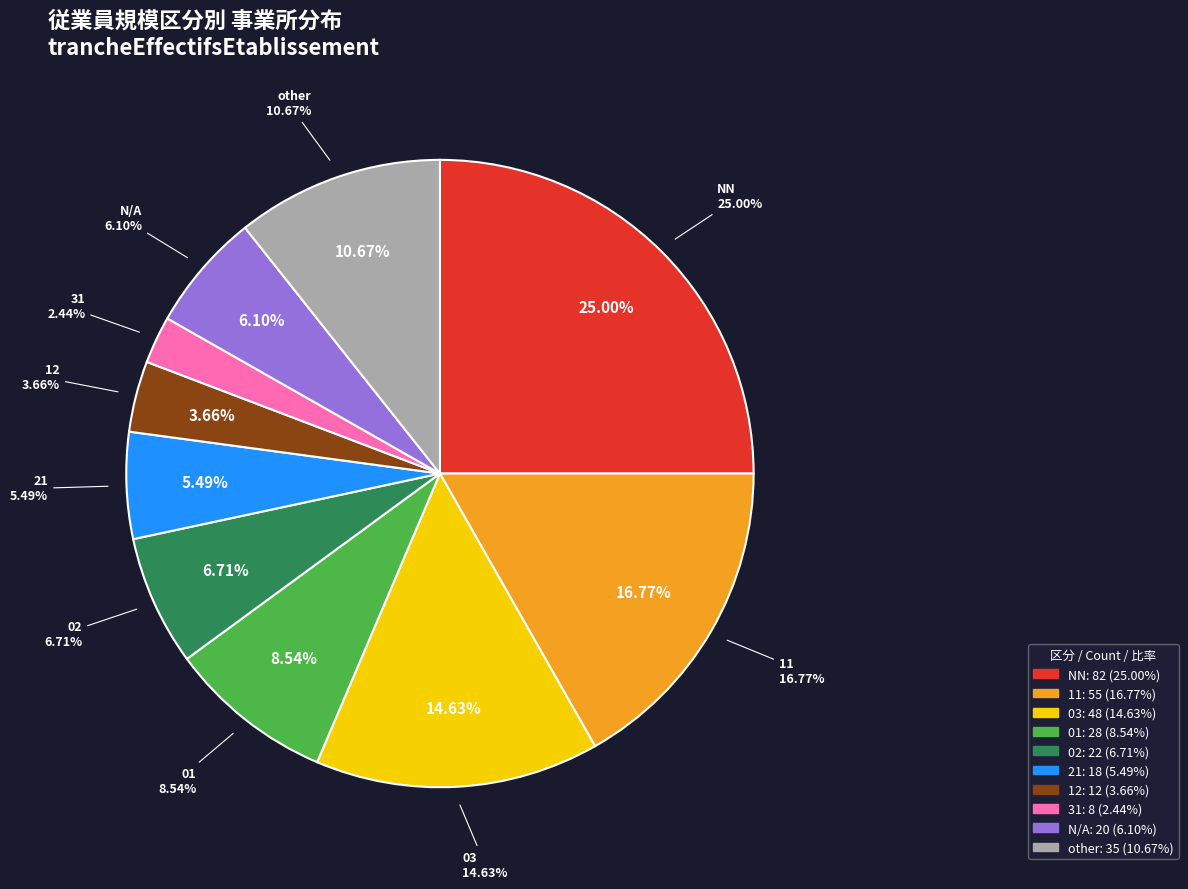

What is the ratio of the value at 31 to the value at 21?

0.4